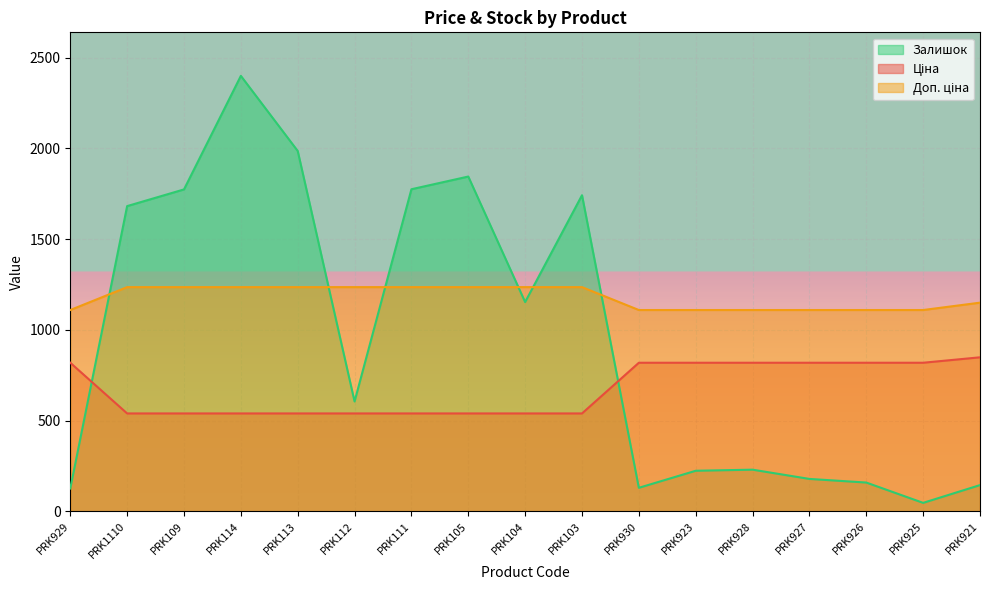

How many lines are shown in the chart?

3